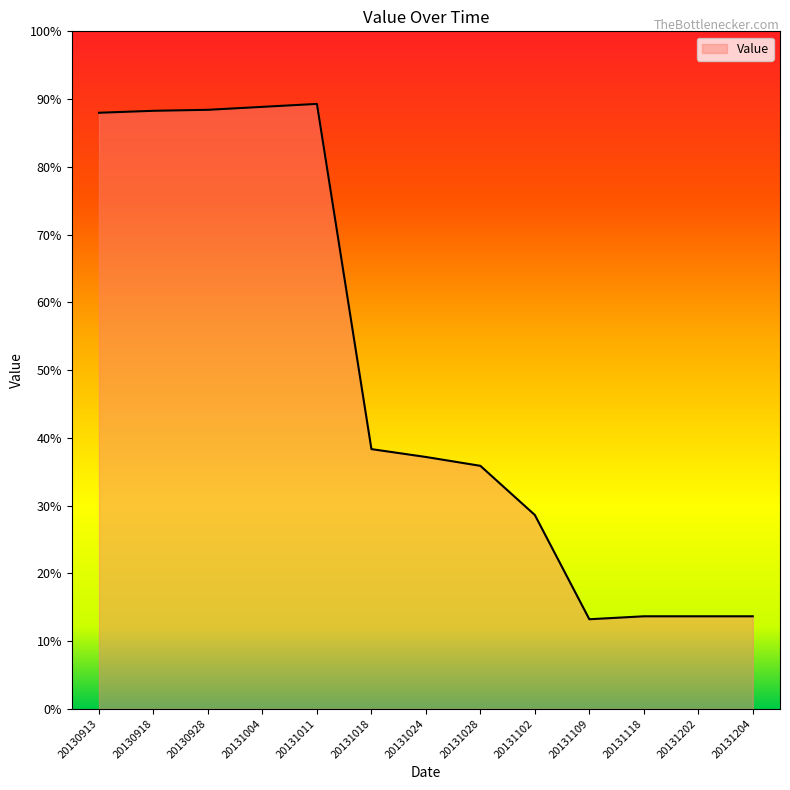

True or false: there are more than 2 points higher than both neighbors.

False